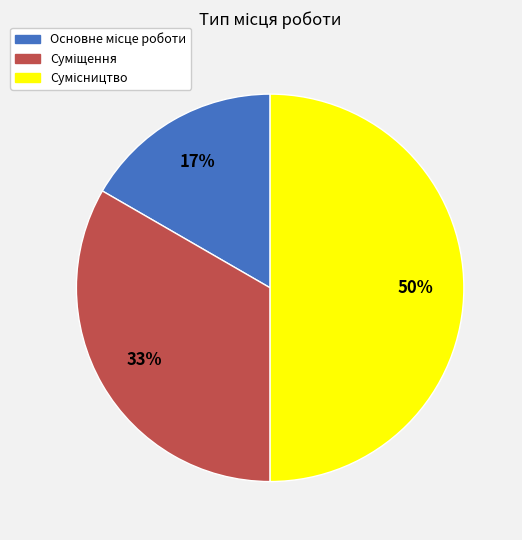

How many slices are in this pie chart?

3